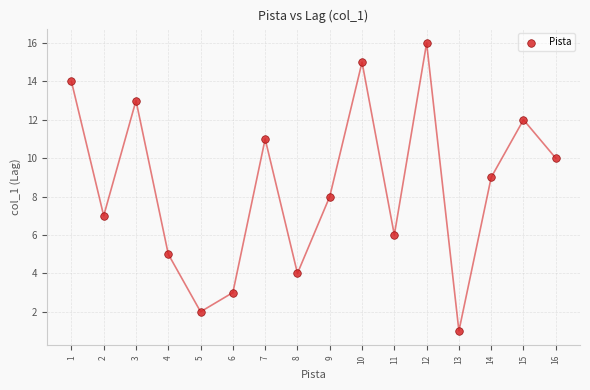

What is the range of Y values (max minus min)?

15